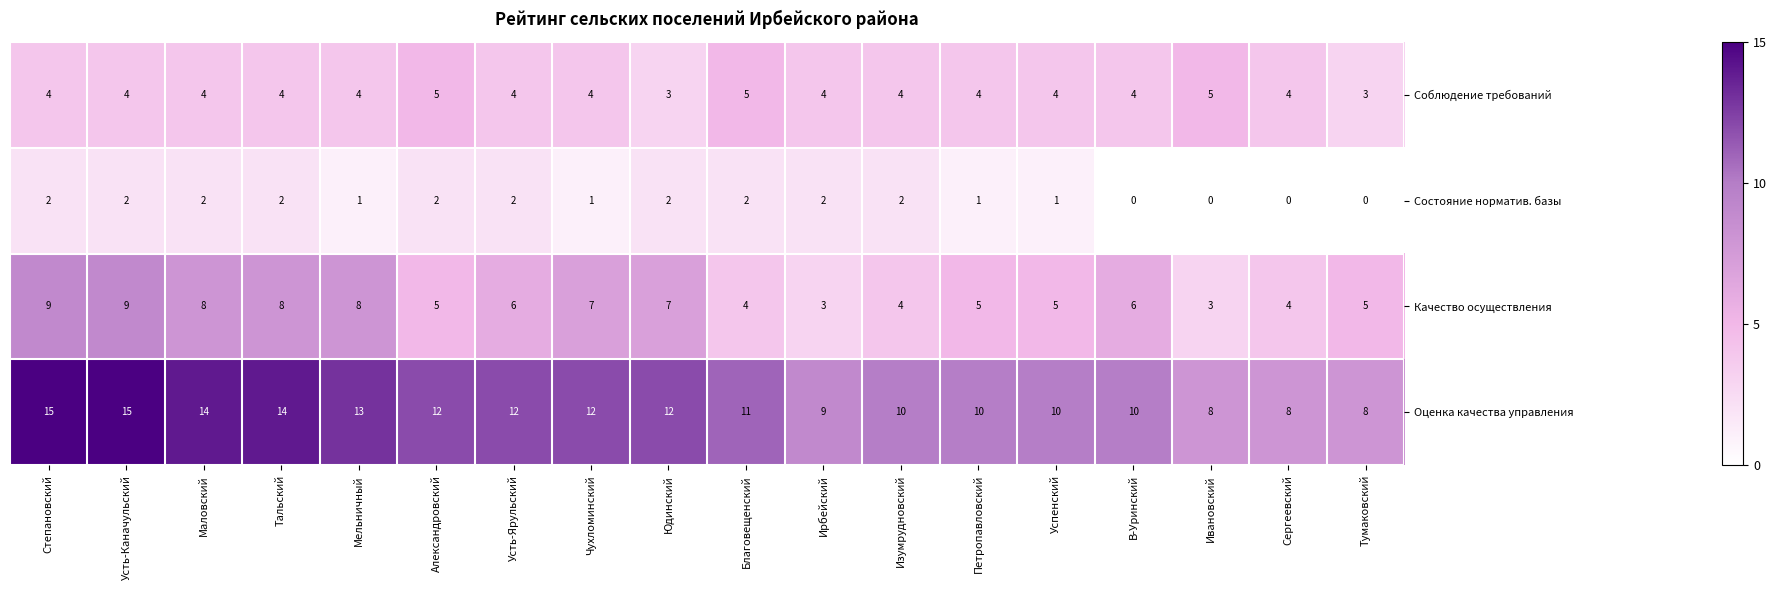

Rank the series by their maximum value, from highest to lowest.

Оценка качества управления, Качество осуществления, Соблюдение требований, Состояние норматив. базы